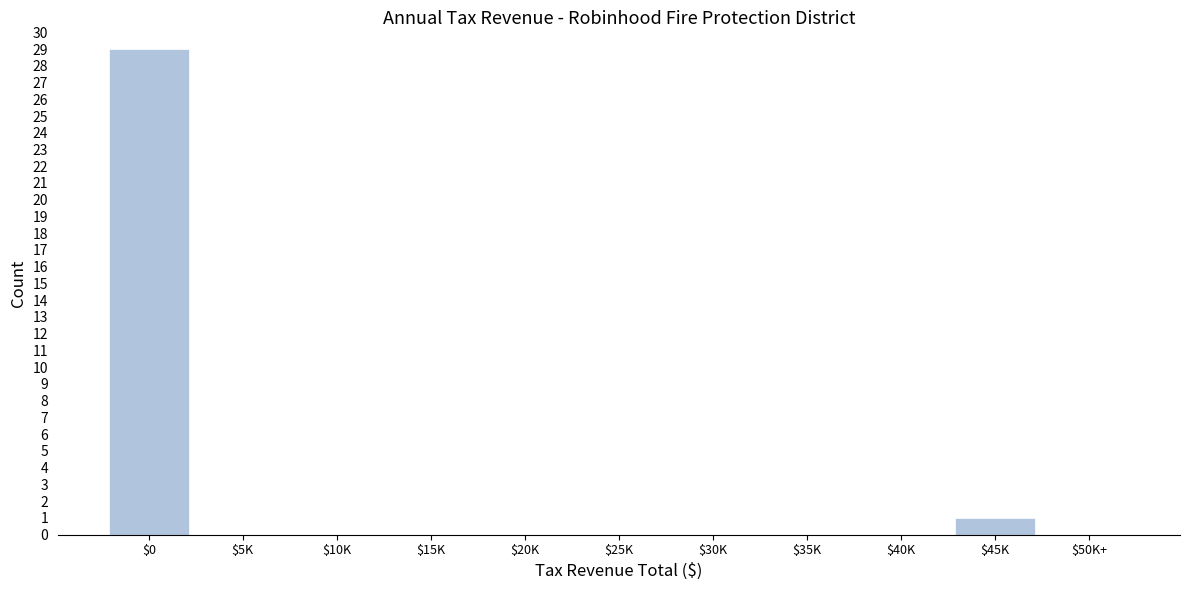

At which label is the value closest to 14?

$45K